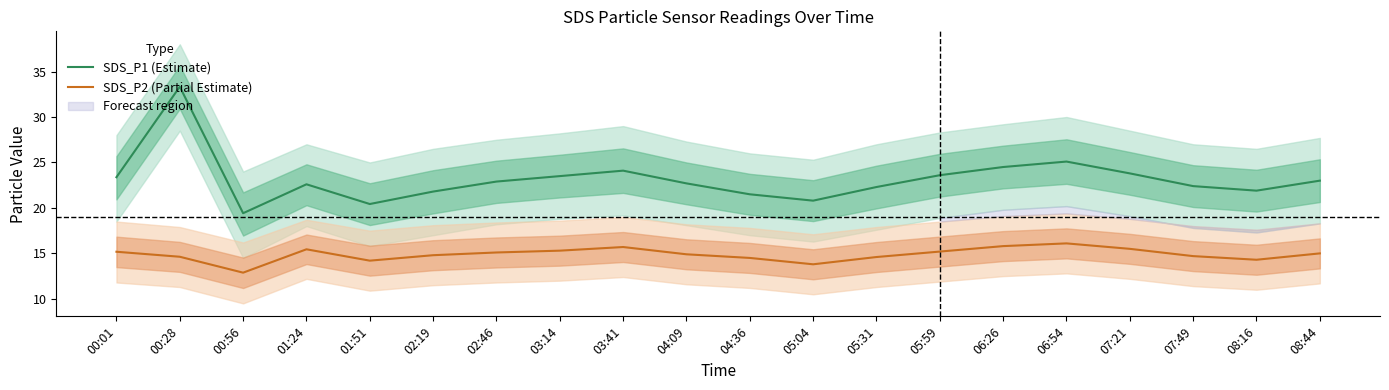

Count the number of categories in the chart.

20